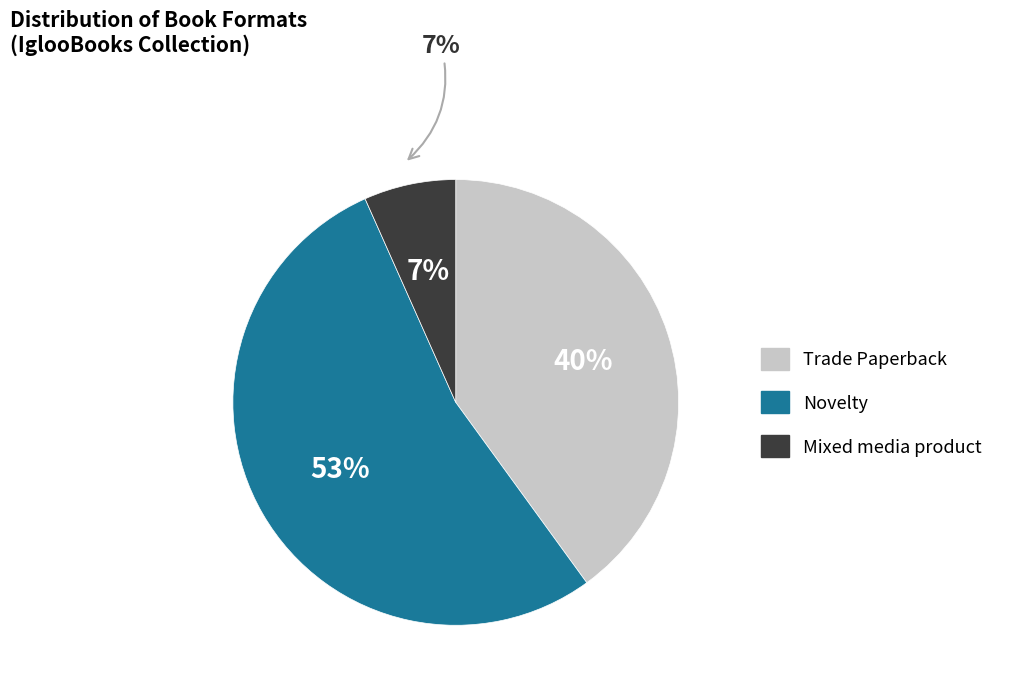

Which category has the biggest portion of the pie?

Novelty